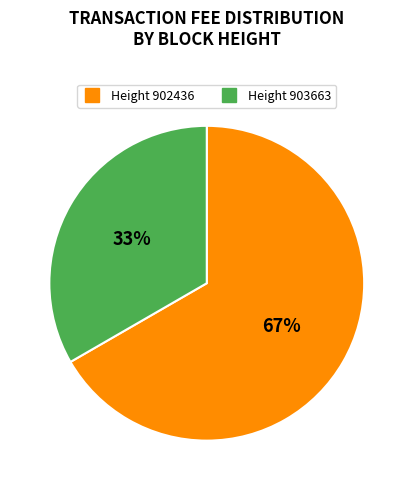

Is there any slice that represents more than half of the pie?

Yes